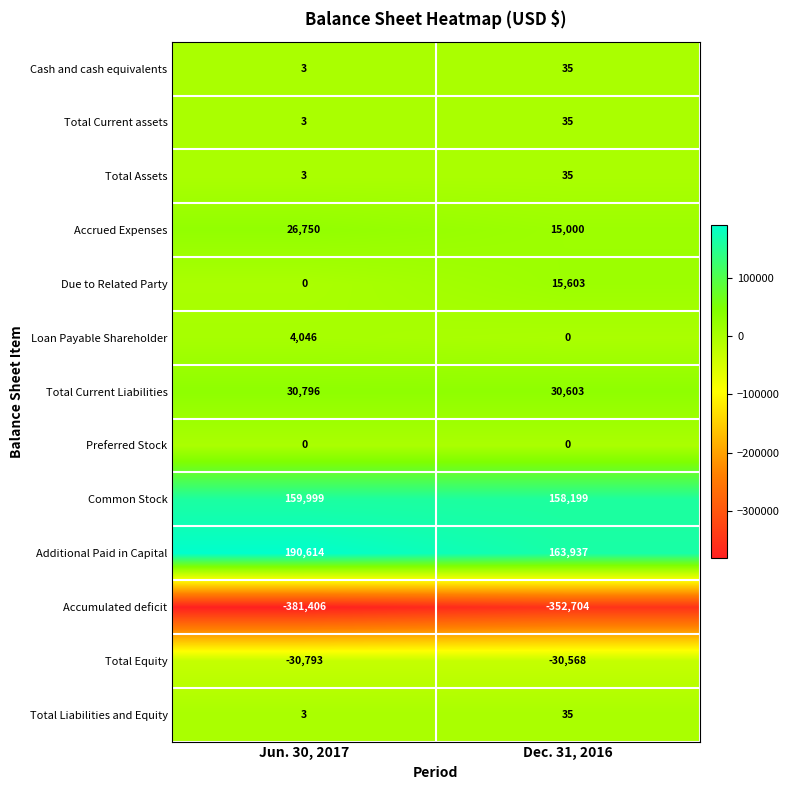

What is the maximum value for Total Current assets?

35